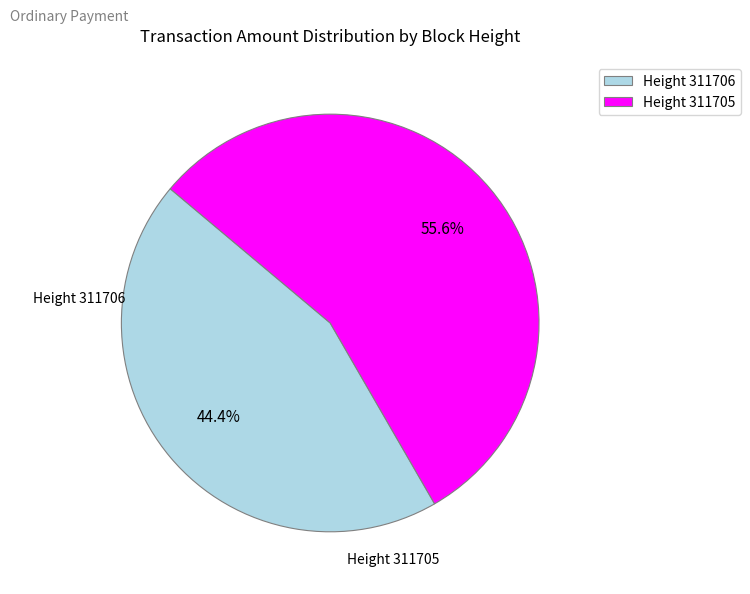

To the nearest percent, what is the average slice percentage?

50%